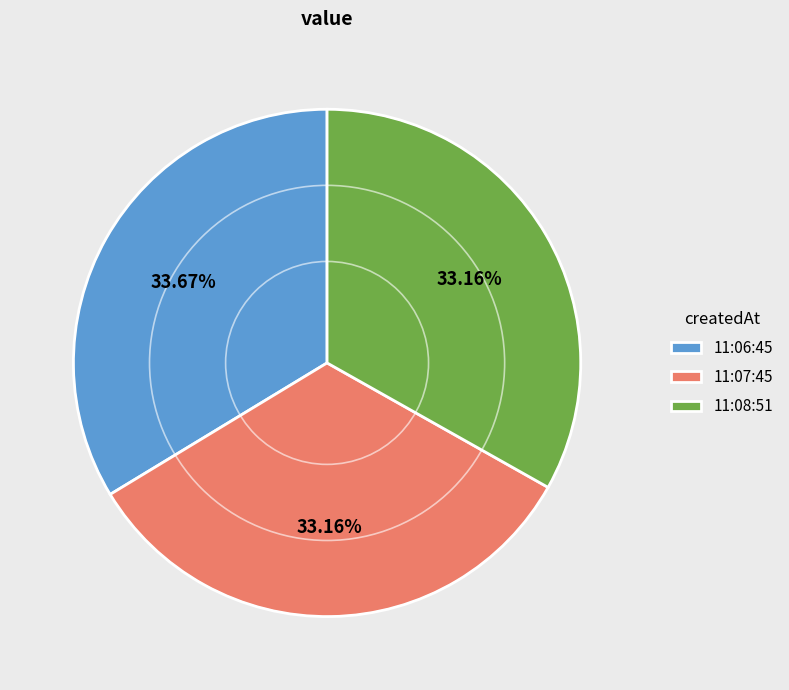

What is the ratio of the value at 11:08:51 to the value at 11:07:45?

1.0